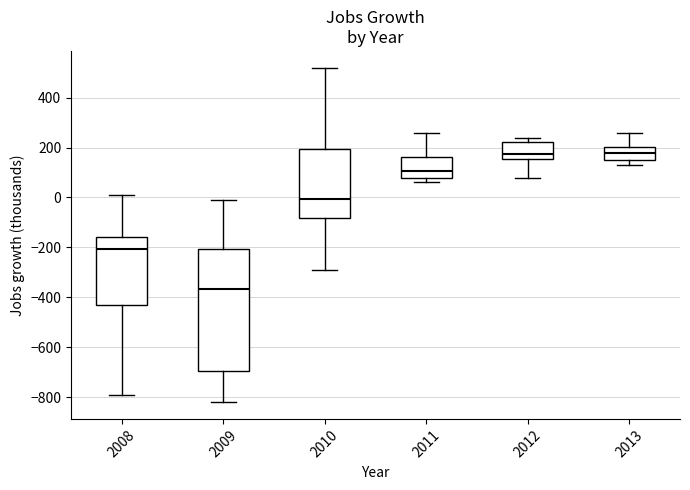

Comparing the boxes themselves (not the whiskers), which one is the tallest?

2009